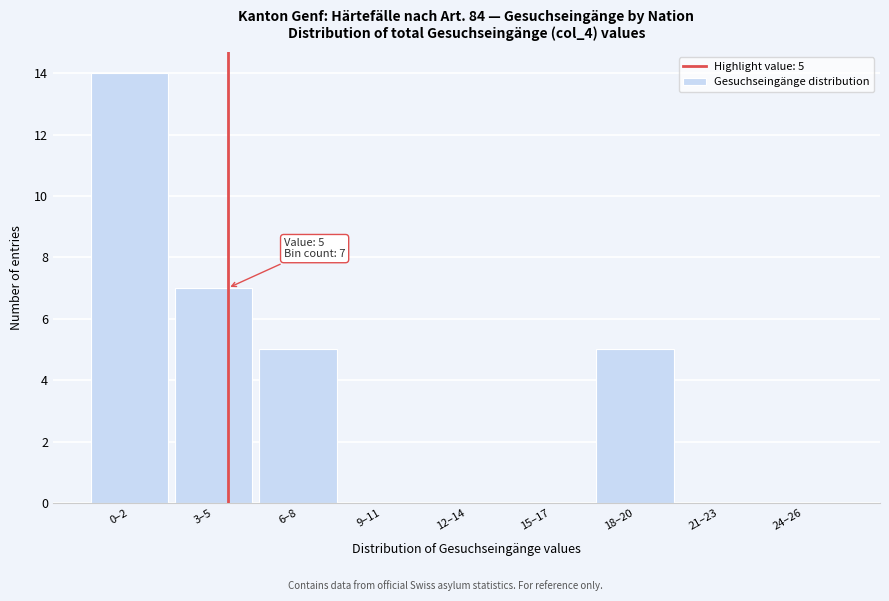

Reading left to right, list all the values displayed in this chart.

0–2=14	3–5=7	6–8=5	9–11=0	12–14=0	15–17=0	18–20=5	21–23=0	24–26=0